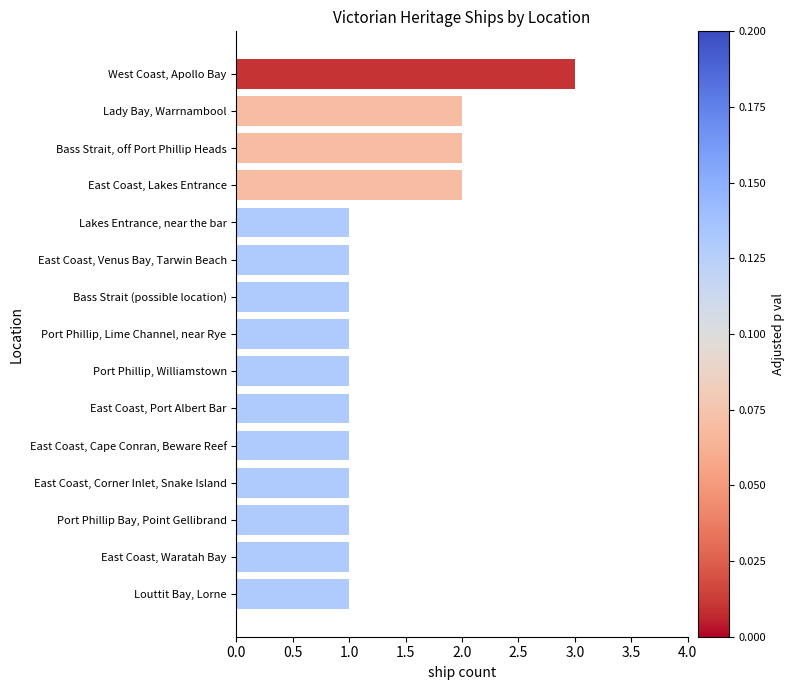

The value at Lakes Entrance, near the bar is 0. True or false?

False